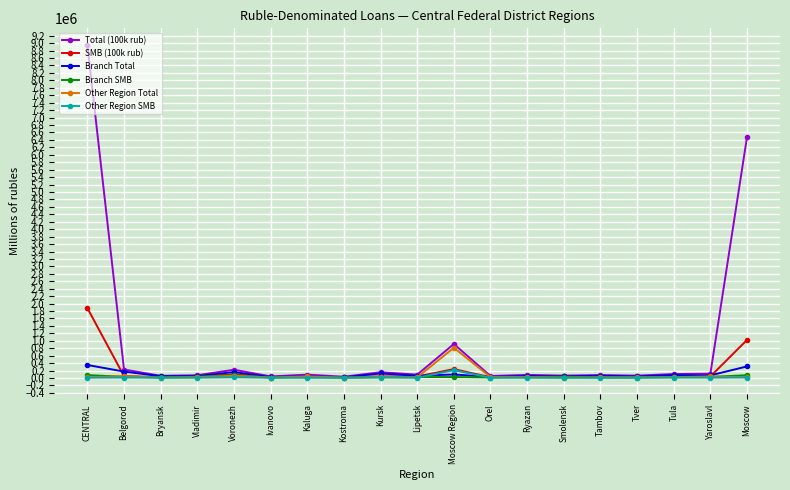

What value does the Branch Total series have at Voronezh?

159022